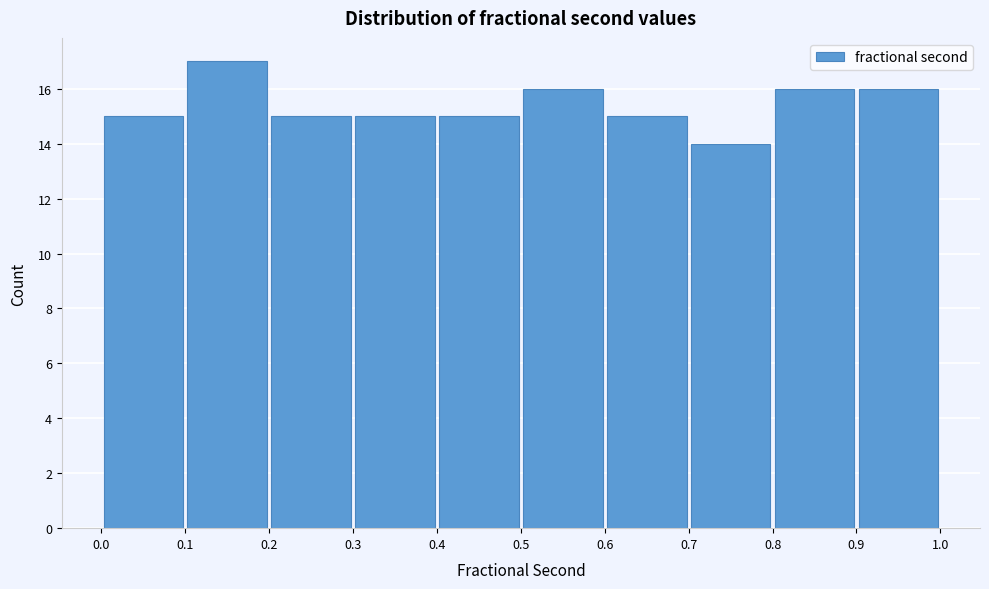

Reading left to right, transcribe this chart: for each bar, give the range it covers on the x-axis and its height. The values are not printed on the chart, so give them approximately, as read against the axis.

0.0 to 0.1: 15
0.1 to 0.2: 17
0.2 to 0.3: 15
0.3 to 0.4: 15
0.4 to 0.5: 15
0.5 to 0.6: 16
0.6 to 0.7: 15
0.7 to 0.8: 14
0.8 to 0.9: 16
0.9 to 1.0: 16